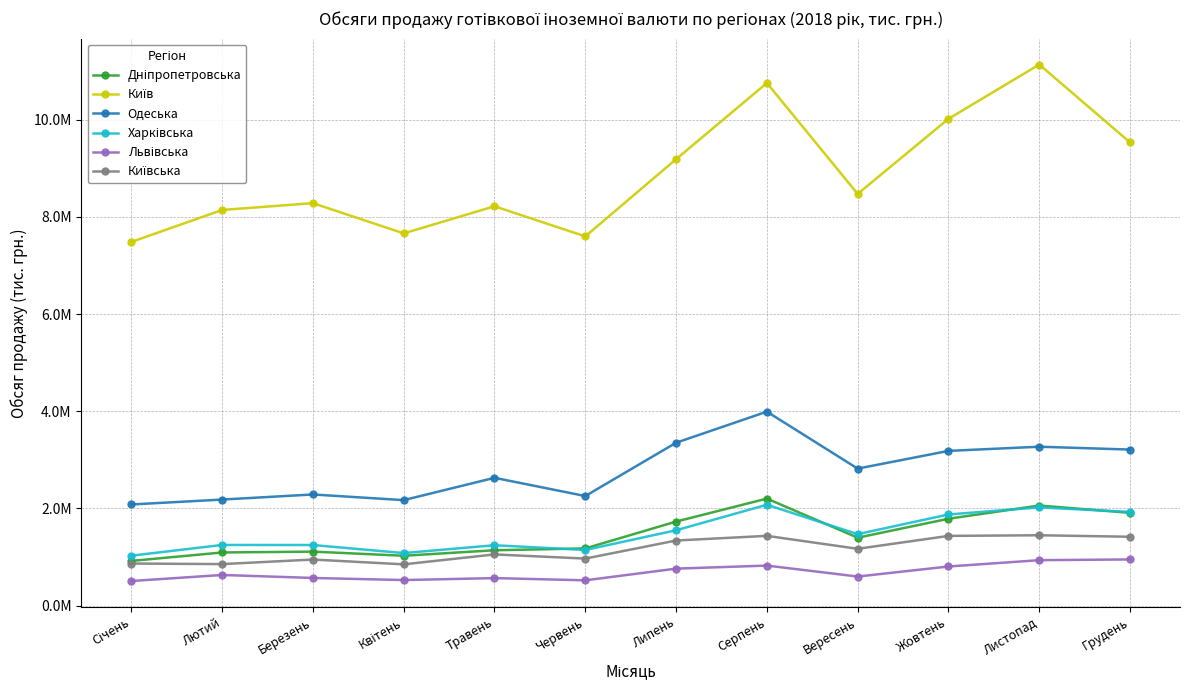

True or false: Київська and Дніпропетровська cross at least once.

False